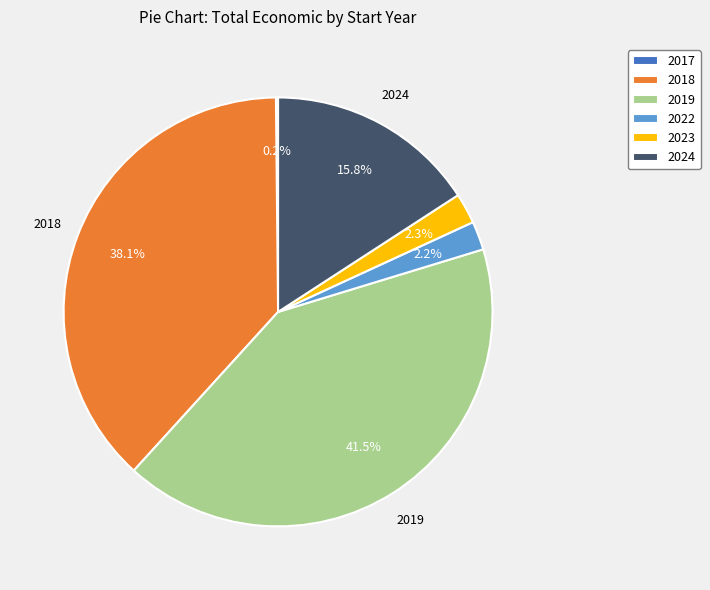

What is the largest slice in the pie chart?

2019